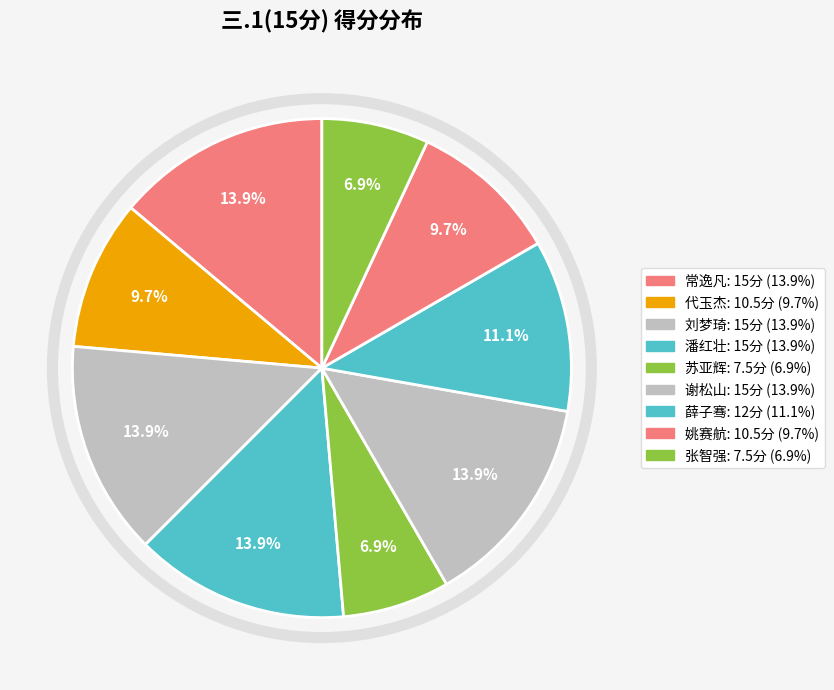

To the nearest percent, what is the average slice percentage?

11%